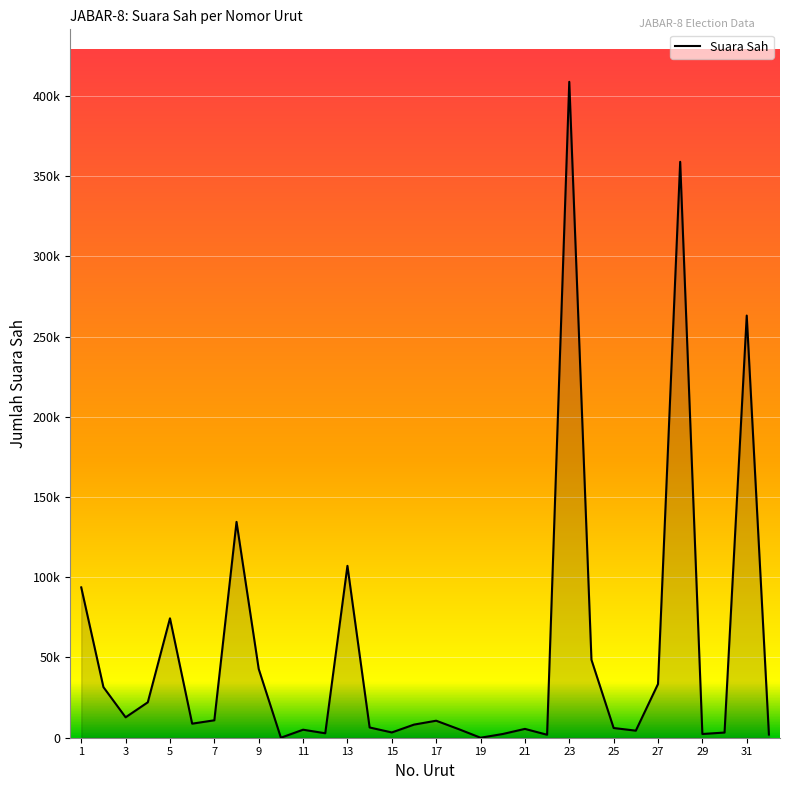

Does the chart have visible grid lines?

Yes